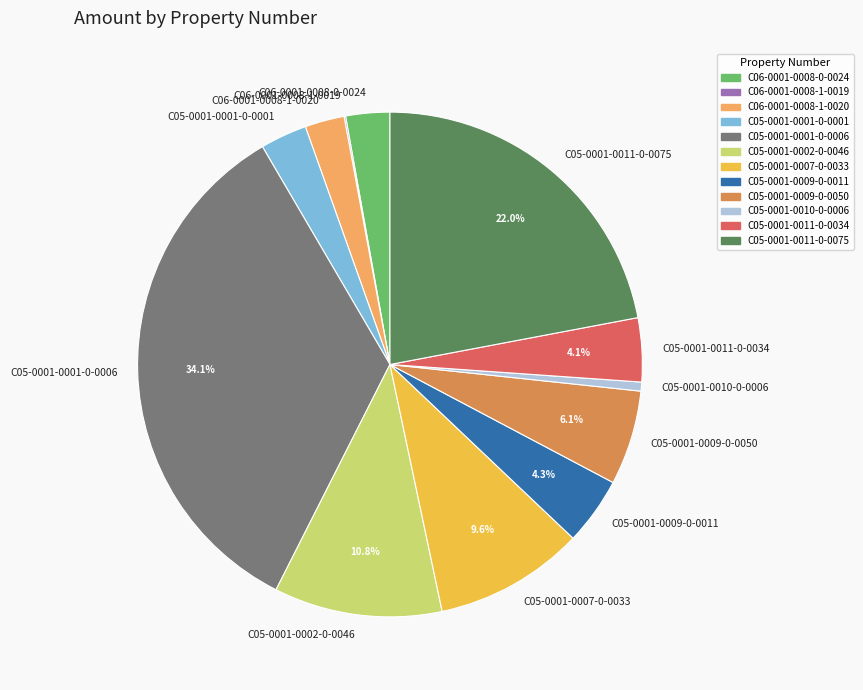

To the nearest percent, what is the difference between the largest and smallest slice percentages?

34%